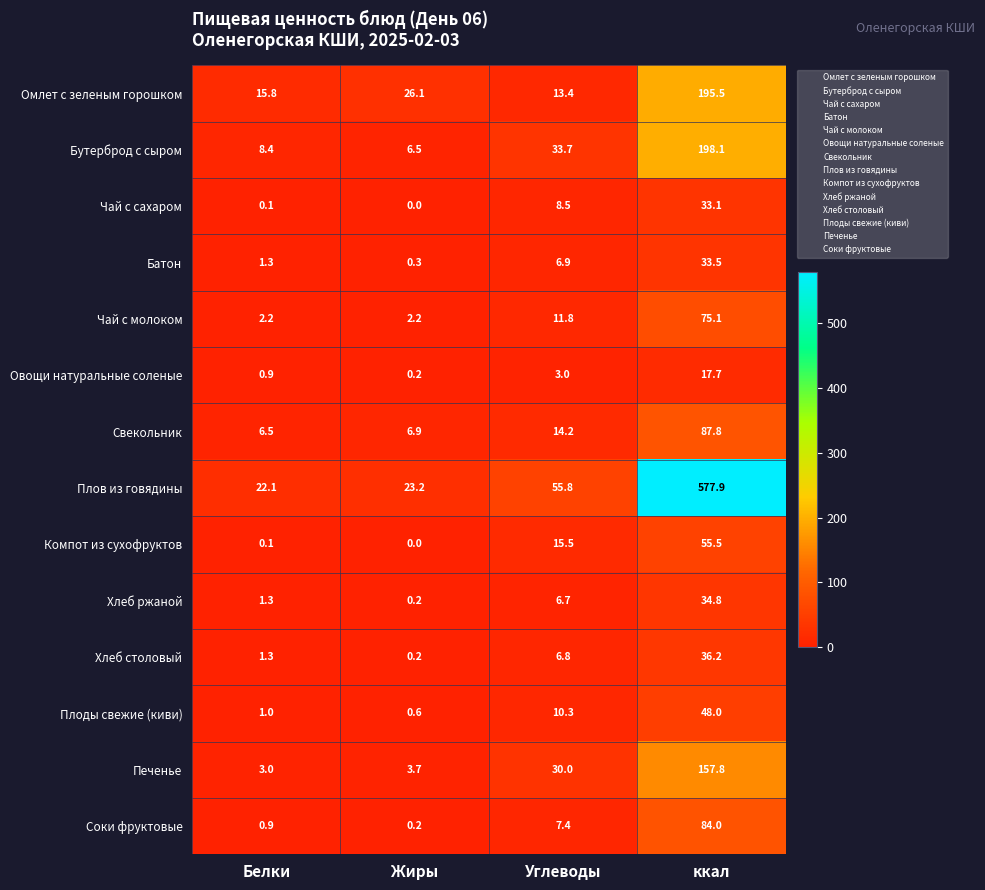

How many data points in Компот из сухофруктов are above 15?

2